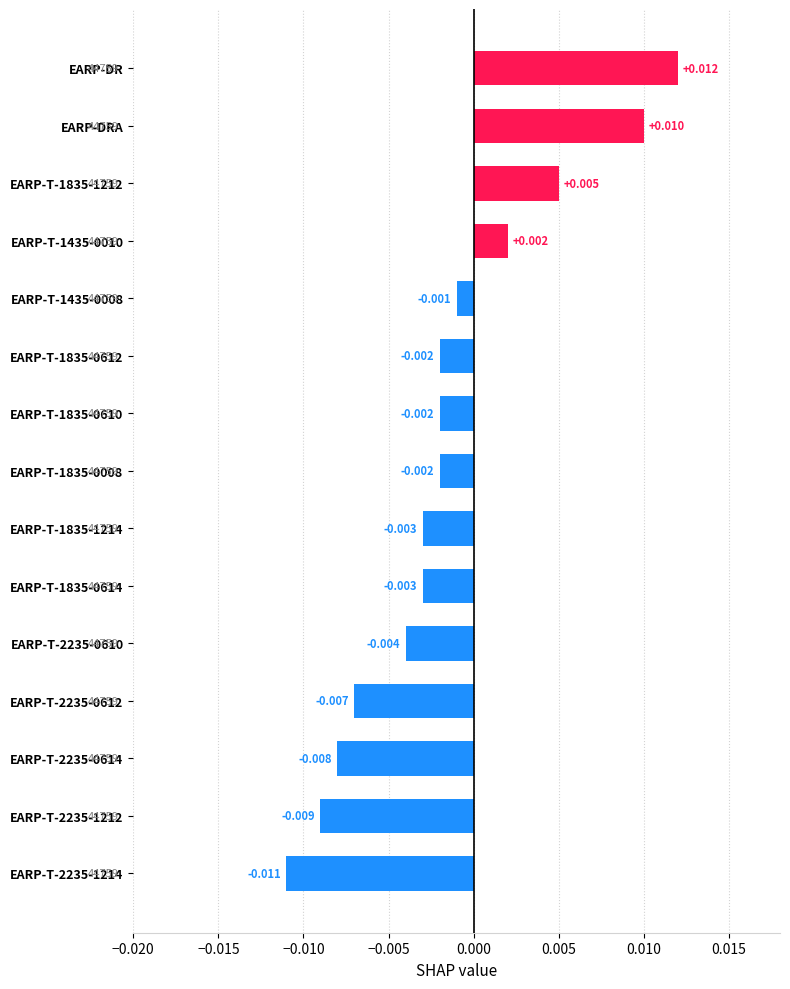

How many series are shown in this chart?

1